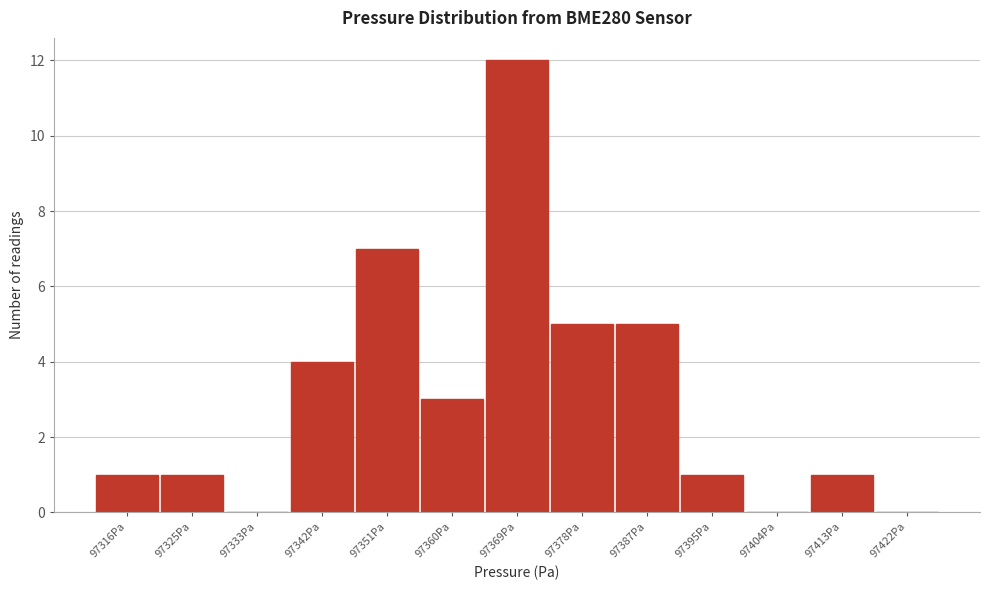

Reading right to left, extract all data points from this chart.

97422Pa=0	97413Pa=1	97404Pa=0	97395Pa=1	97387Pa=5	97378Pa=5	97369Pa=12	97360Pa=3	97351Pa=7	97342Pa=4	97333Pa=0	97325Pa=1	97316Pa=1